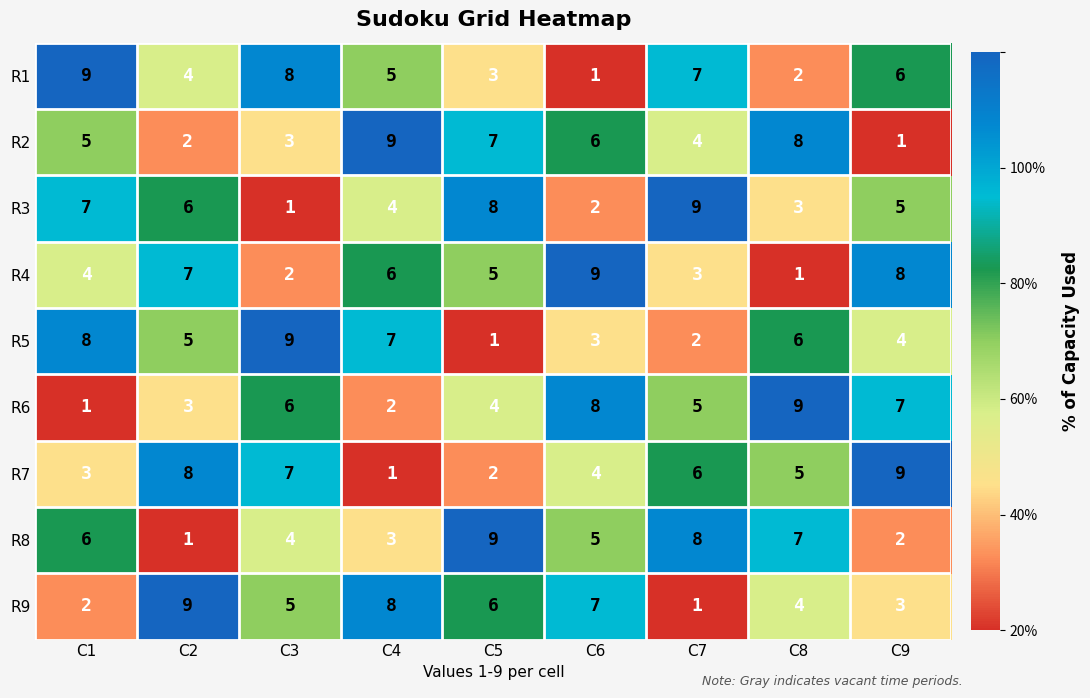

What is the sum of all R7 values?

45